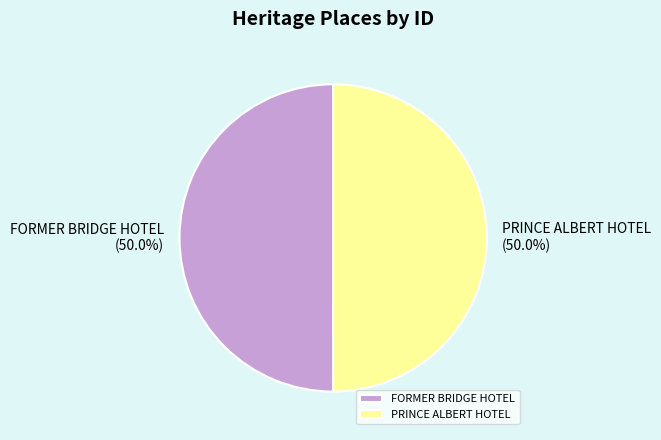

Is it true that FORMER BRIDGE HOTEL is 44% of the pie?

False